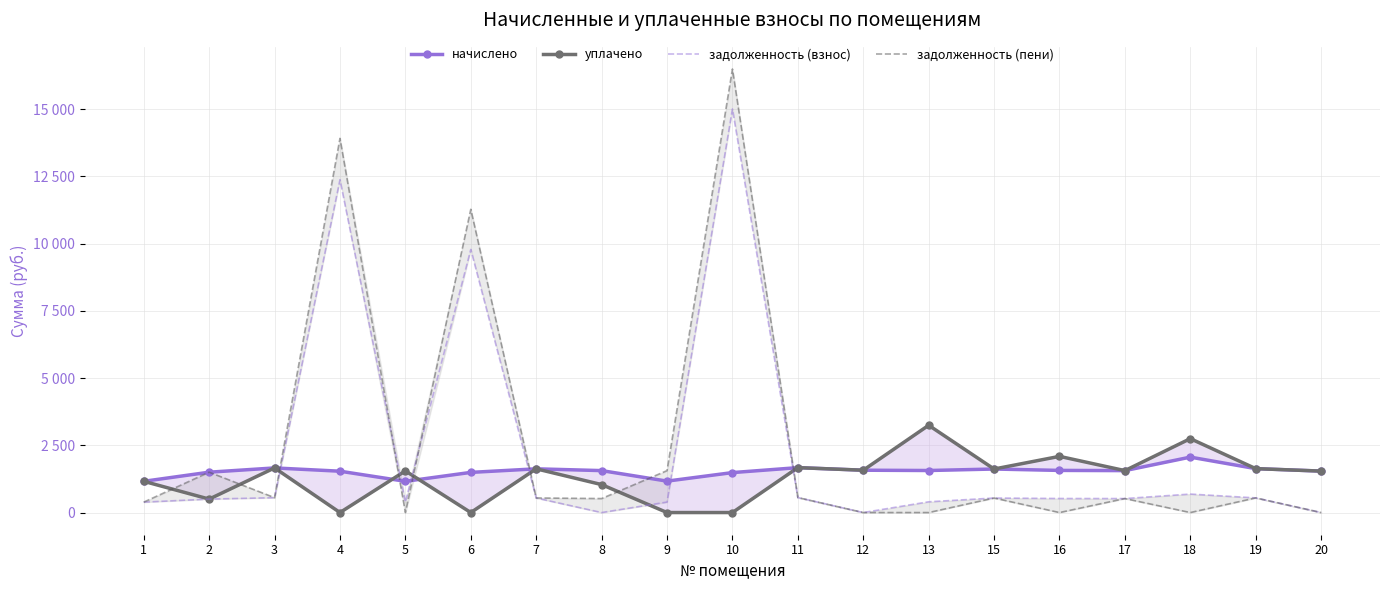

What are all the series names shown in the legend?

начислено, уплачено, задолженность (взнос), задолженность (пени)